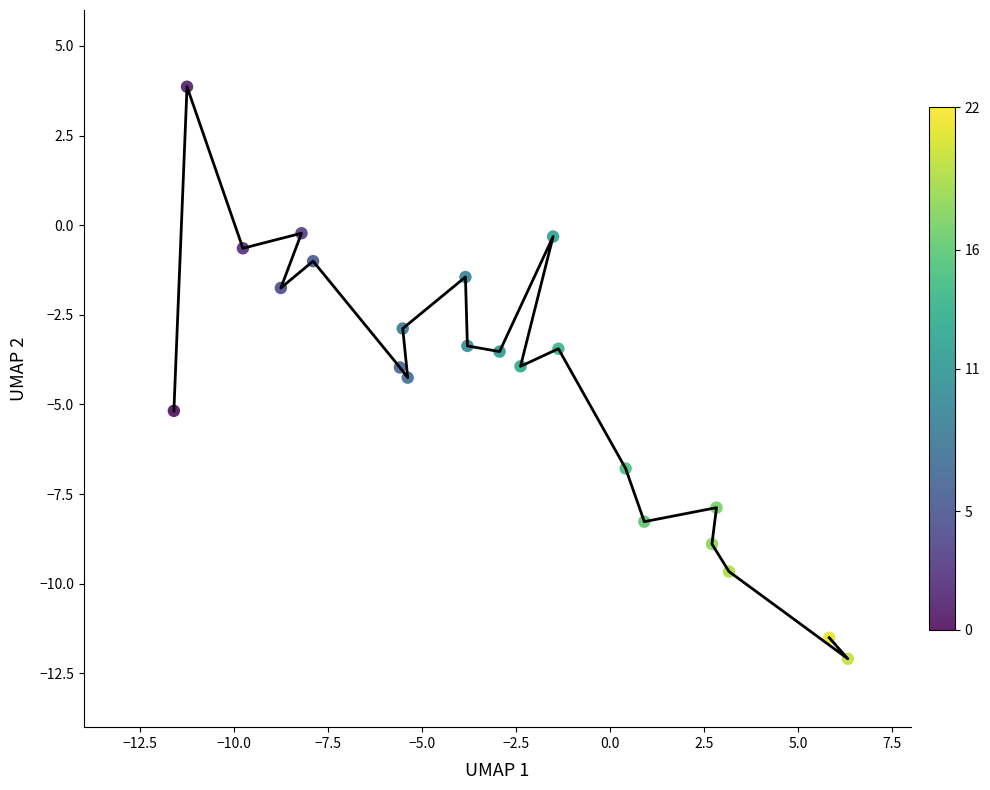

What is the range of Y values (max minus min)?

16.0